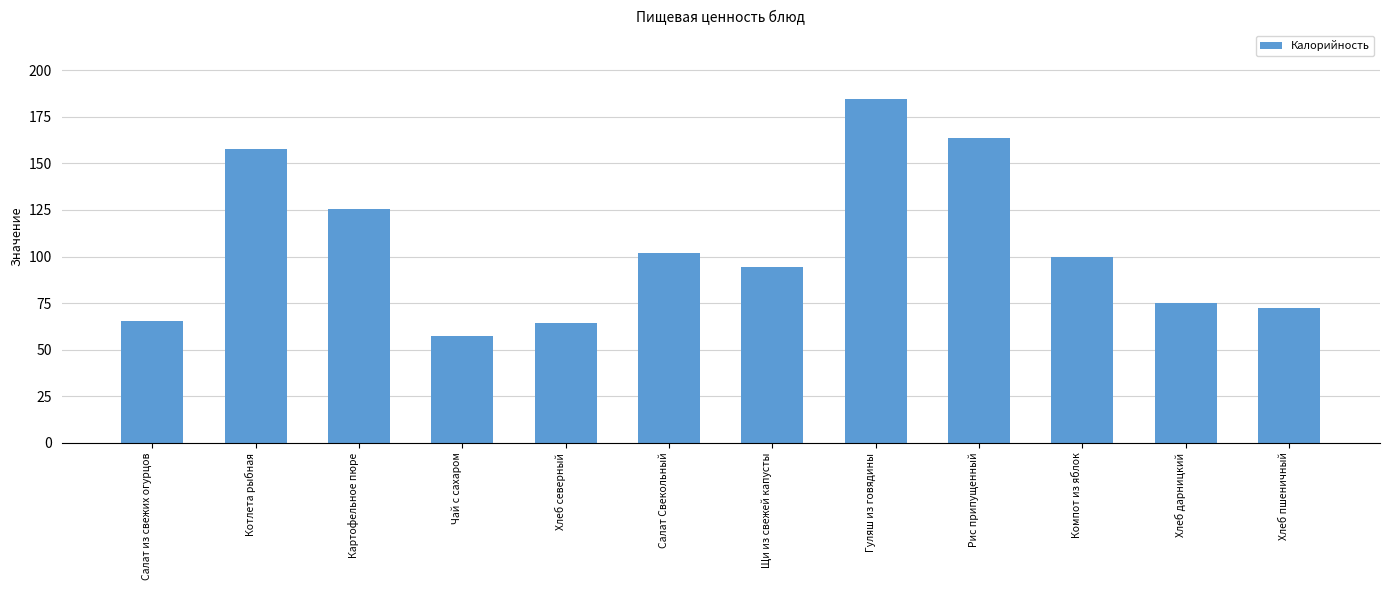

What is the label of the 2nd bar from the right?

Хлеб дарницкий